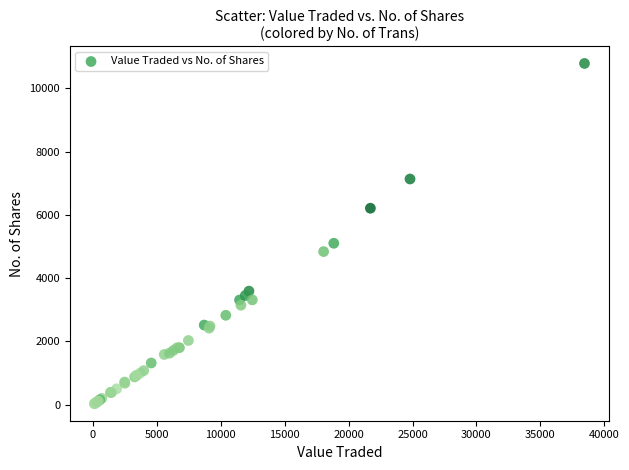

What Y value in the scatter plot is closest to 5406?

5100